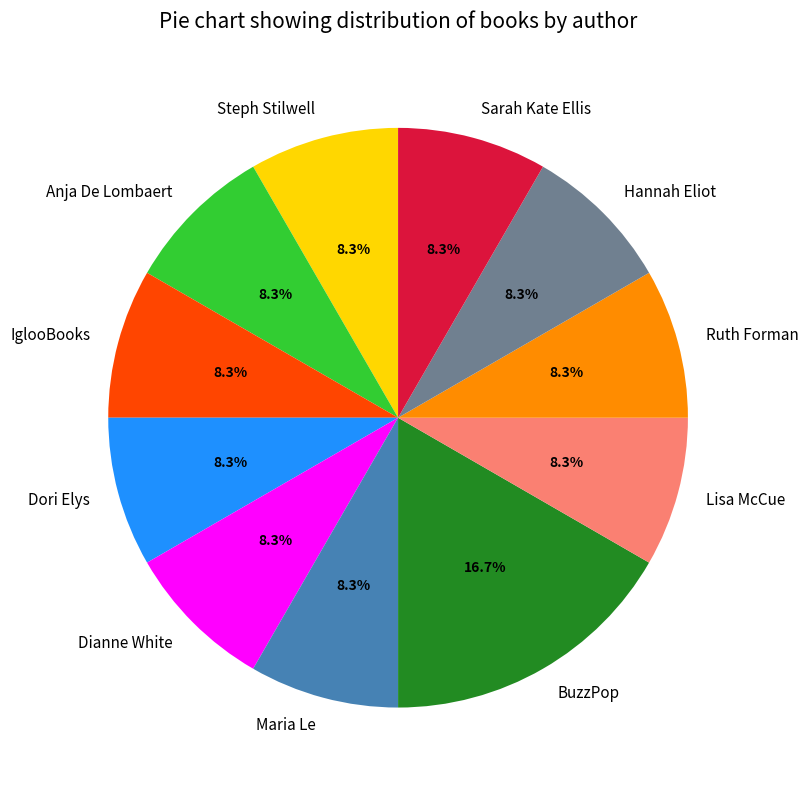

How many slices are in this pie chart?

11